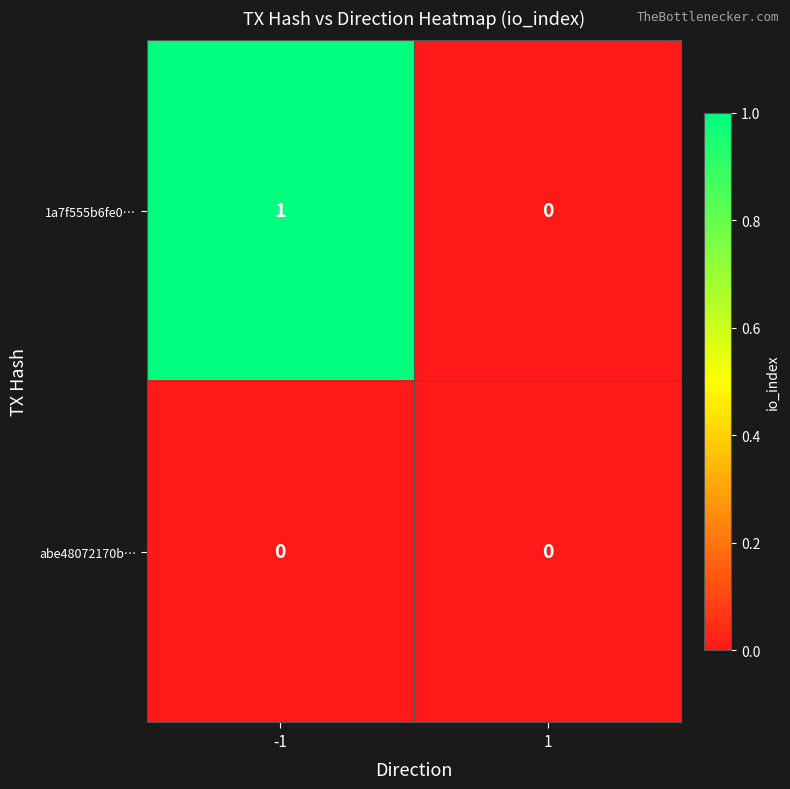

Which series has the largest total across all categories?

1a7f555b6fe0…